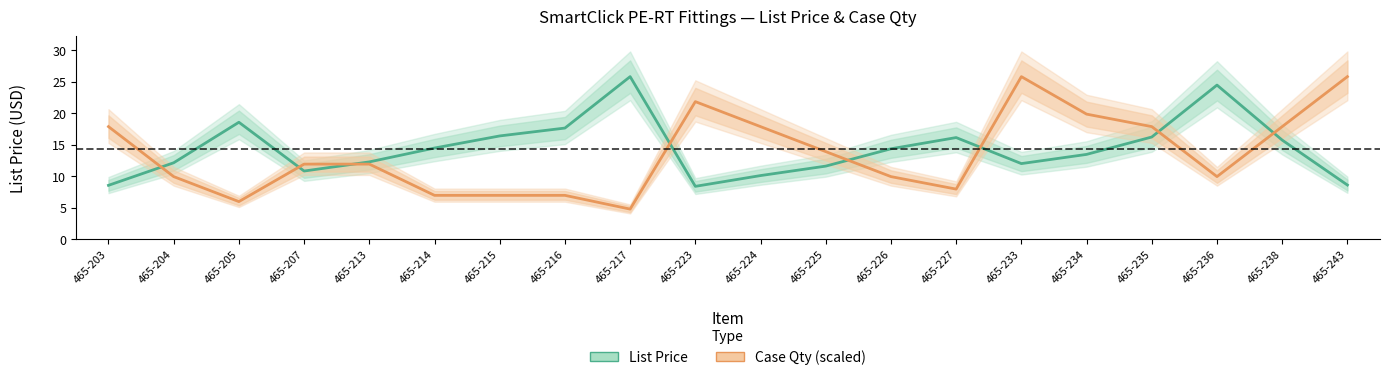

Is the value of Case Qty (scaled) at 465-226 greater than the value of List Price at 465-226?

No